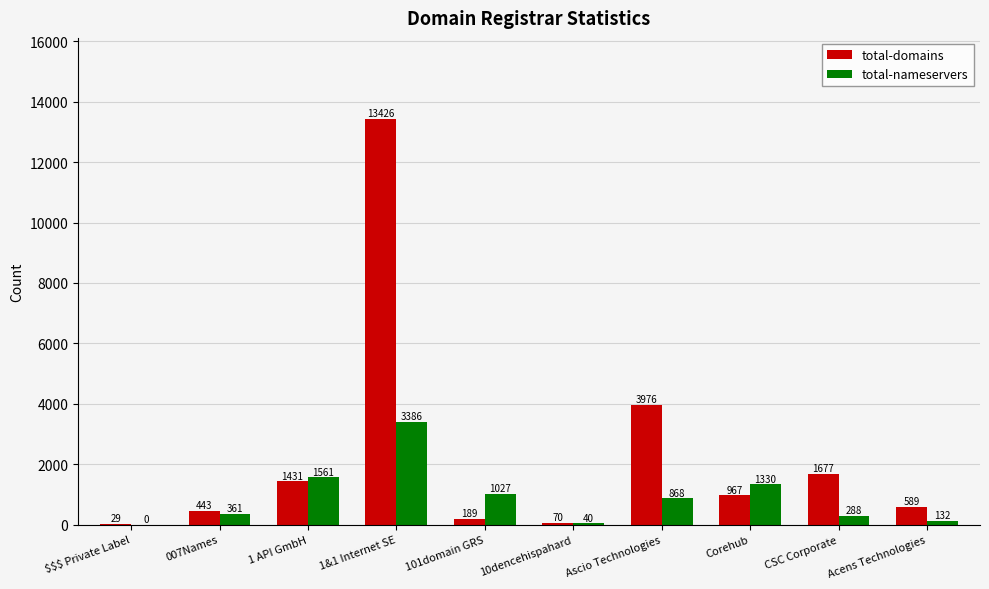

Reading right to left, extract all data points from this chart.

total-domains: 589	1677	967	3976	70	189	13426	1431	443	29
total-nameservers: 132	288	1330	868	40	1027	3386	1561	361	0